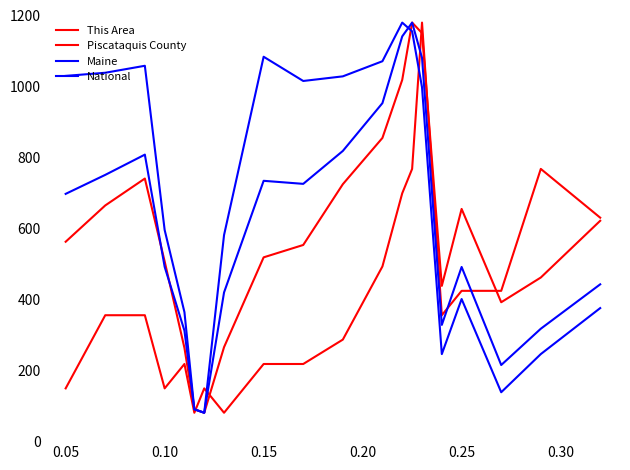

Count the number of categories in the chart.

20